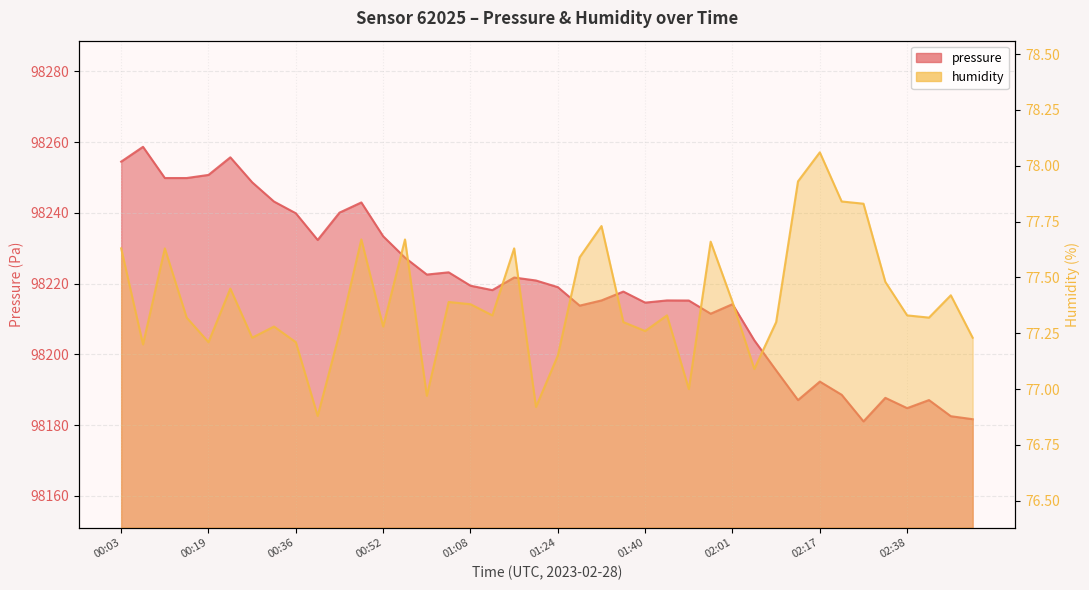

True or false: humidity has a value of 136.7 at 00:23.

False